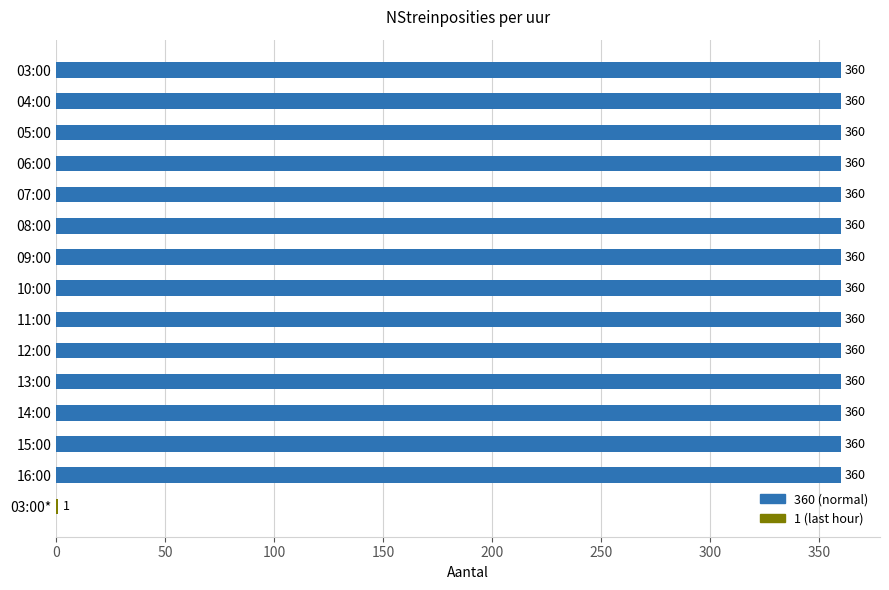

What is the ratio of the value at 09:00 to the value at 03:00*?

360.0